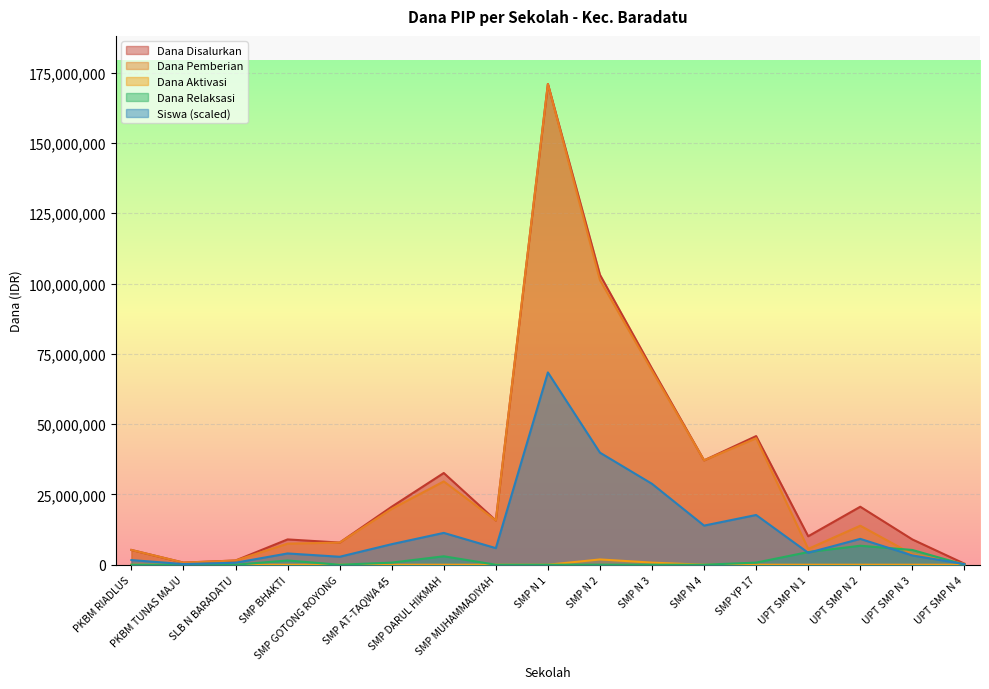

Count the number of data series in this chart.

5